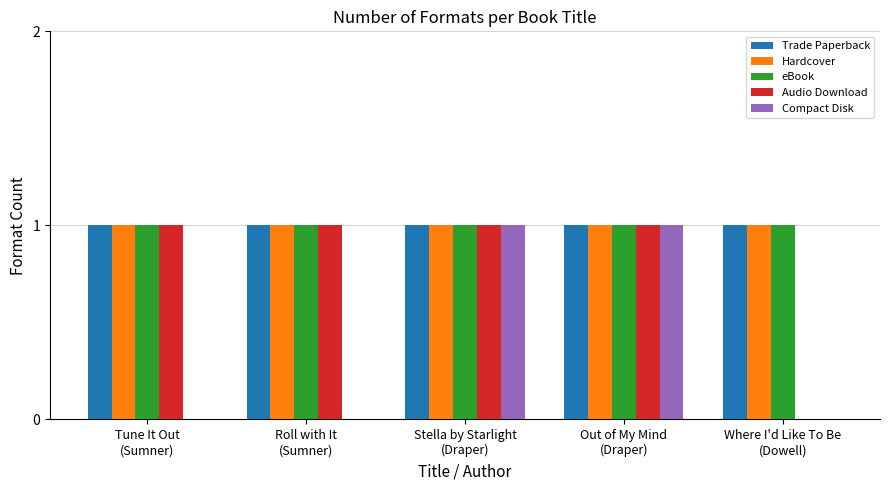

Reading left to right, what are all the values shown in this chart?

Trade Paperback: Tune It Out
(Sumner)=1	Roll with It
(Sumner)=1	Stella by Starlight
(Draper)=1	Out of My Mind
(Draper)=1	Where I'd Like To Be
(Dowell)=1
Hardcover: Tune It Out
(Sumner)=1	Roll with It
(Sumner)=1	Stella by Starlight
(Draper)=1	Out of My Mind
(Draper)=1	Where I'd Like To Be
(Dowell)=1
eBook: Tune It Out
(Sumner)=1	Roll with It
(Sumner)=1	Stella by Starlight
(Draper)=1	Out of My Mind
(Draper)=1	Where I'd Like To Be
(Dowell)=1
Audio Download: Tune It Out
(Sumner)=1	Roll with It
(Sumner)=1	Stella by Starlight
(Draper)=1	Out of My Mind
(Draper)=1	Where I'd Like To Be
(Dowell)=0
Compact Disk: Tune It Out
(Sumner)=0	Roll with It
(Sumner)=0	Stella by Starlight
(Draper)=1	Out of My Mind
(Draper)=1	Where I'd Like To Be
(Dowell)=0